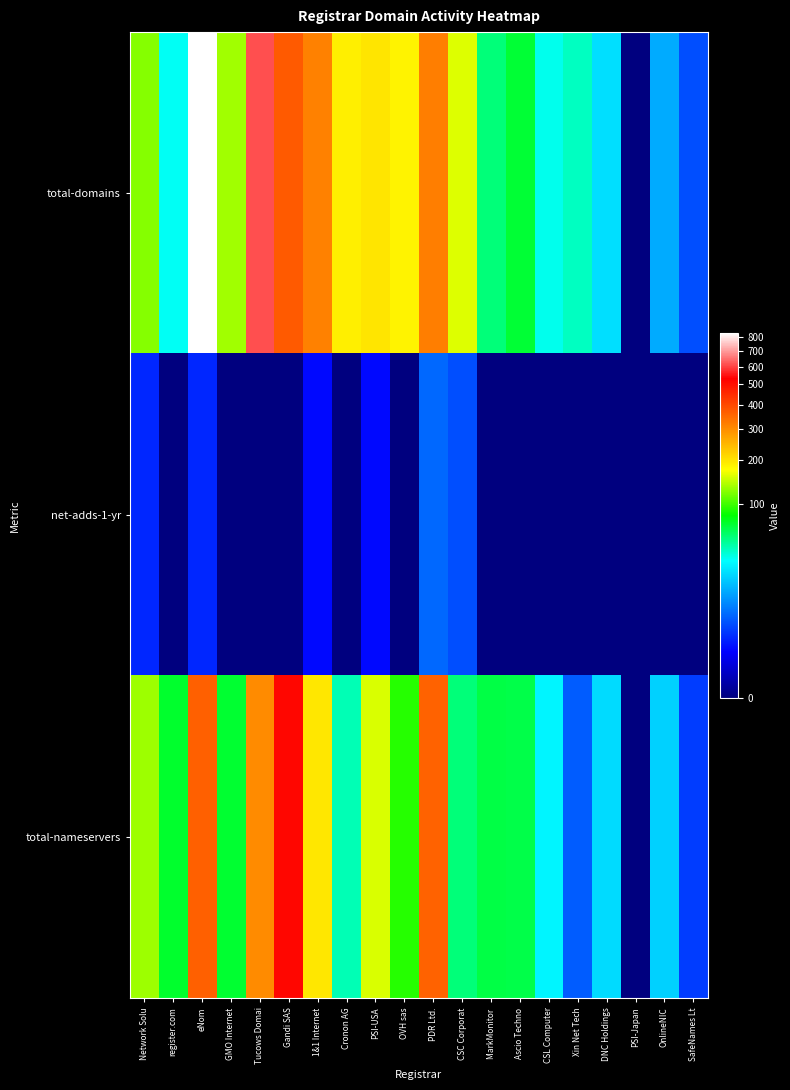

Between Tucows Domai and OVH sas, which series saw the biggest shift?

total-domains